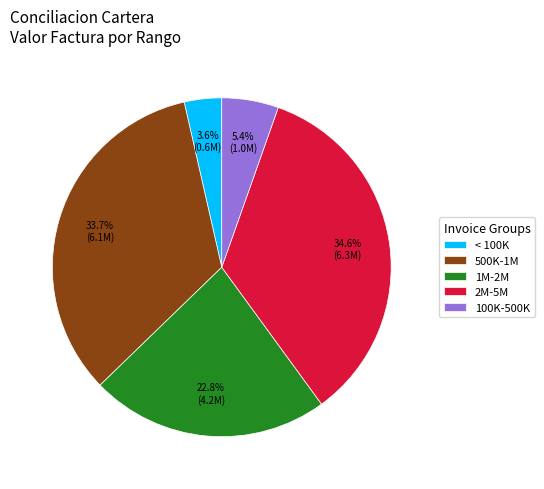

Is there a majority slice in this chart?

No